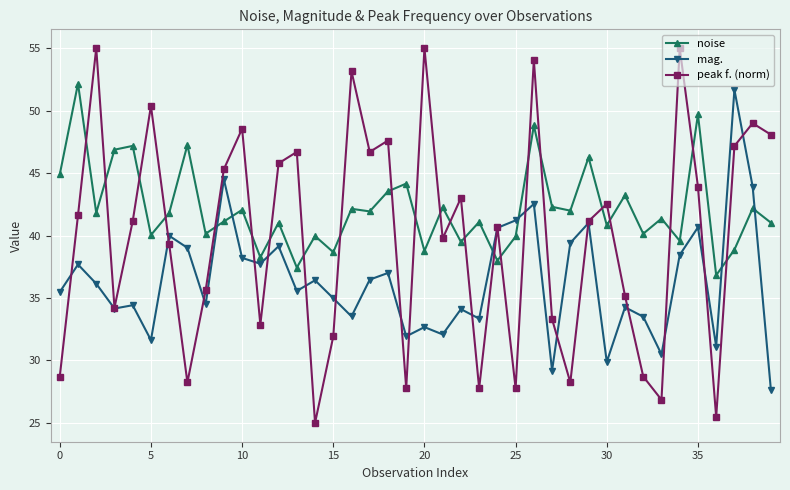

Which series has the largest total across all categories?

noise